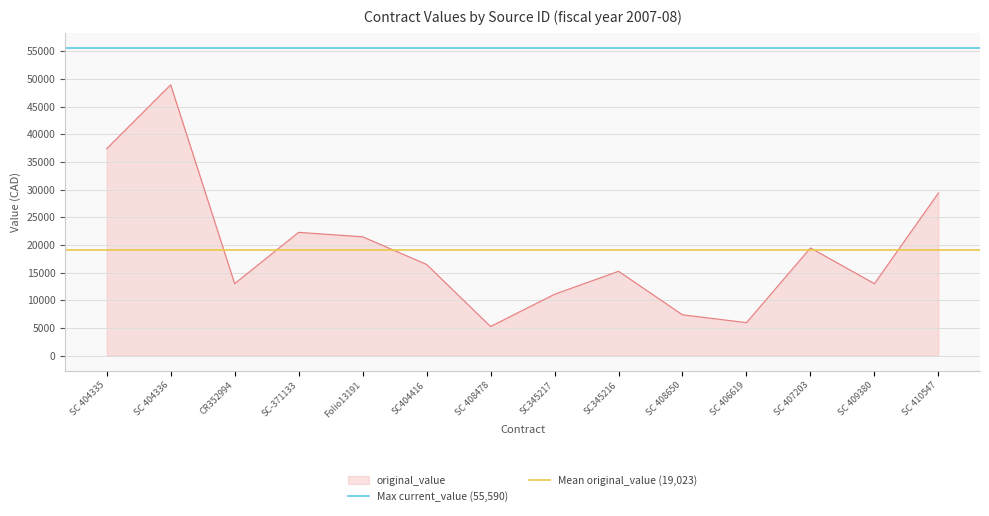

Does the chart have visible grid lines?

Yes